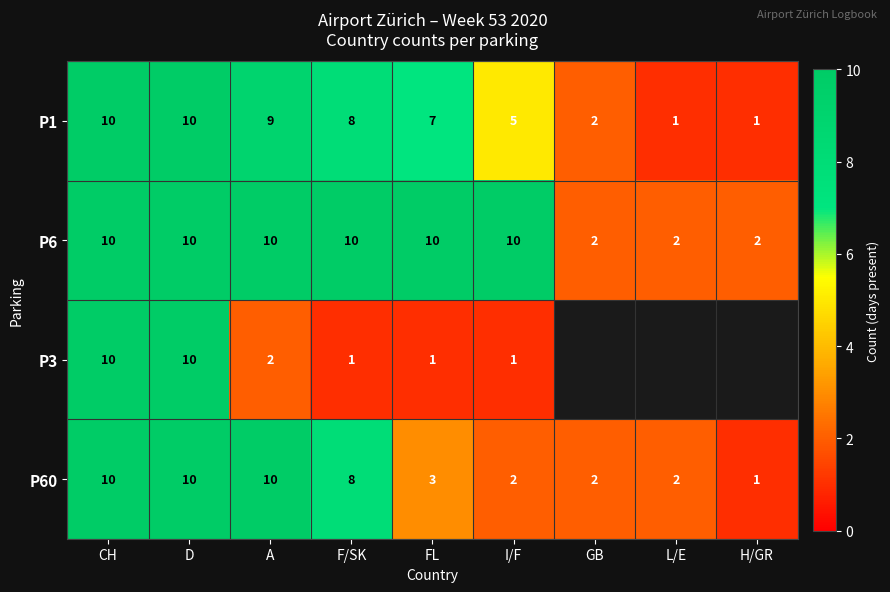

What is the sum of the P6 values at CH and FL?

20